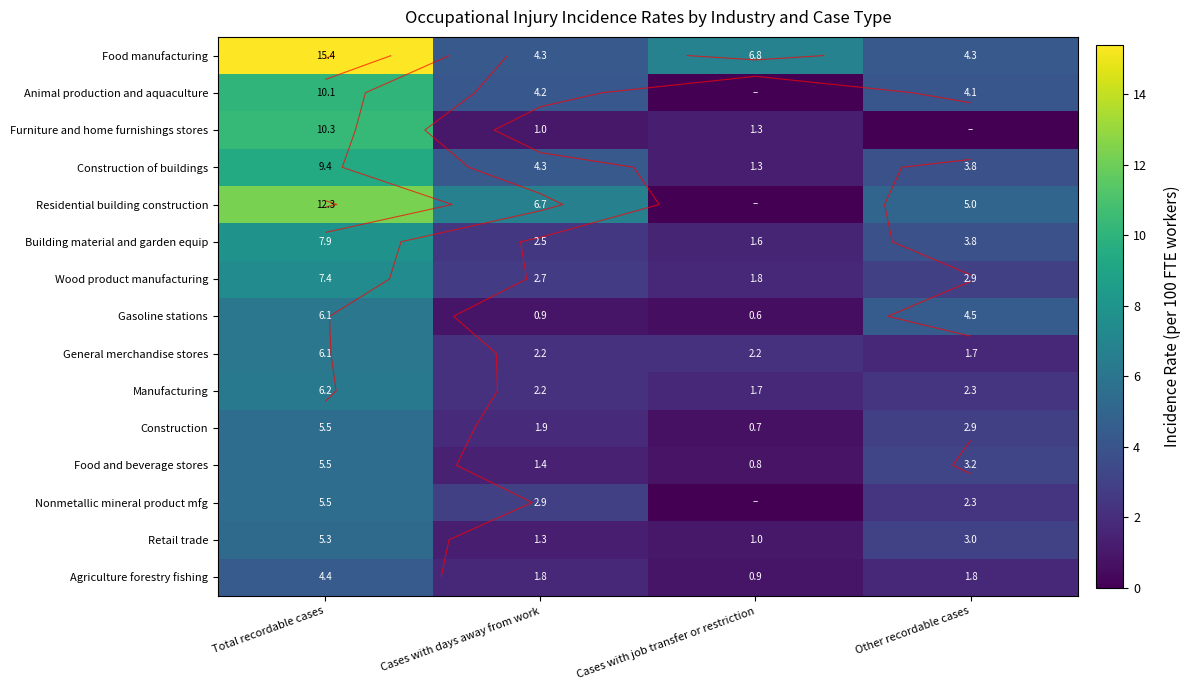

How many values in the Manufacturing series exceed 2?

3